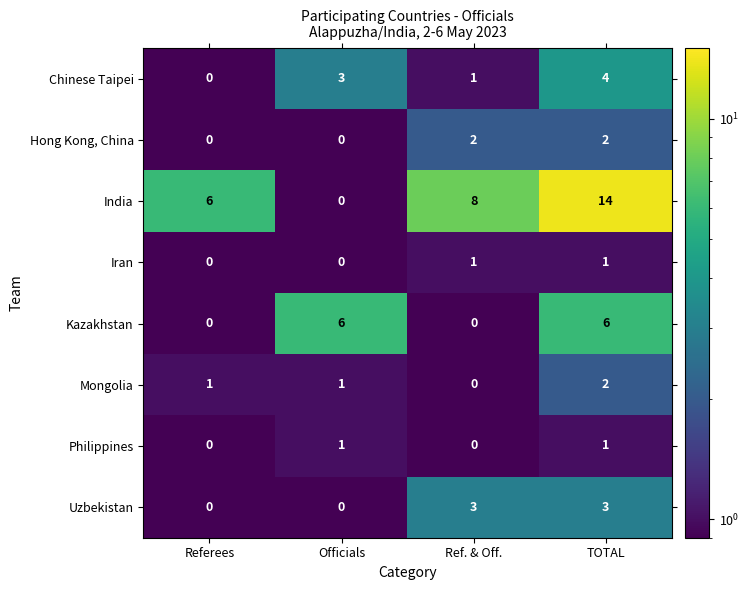

What is the minimum value shown in the chart?

0